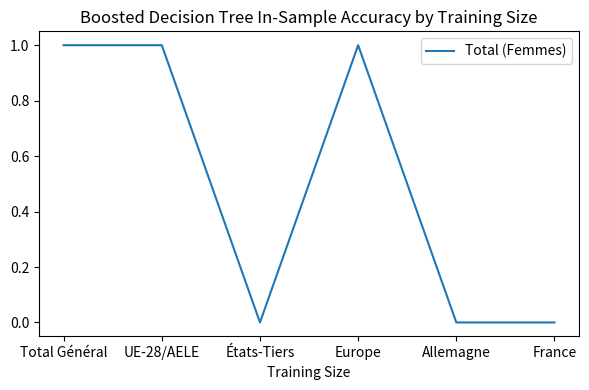

Reading left to right, list all the values displayed in this chart.

Total Général=1	UE-28/AELE=1	États-Tiers=0	Europe=1	Allemagne=0	France=0